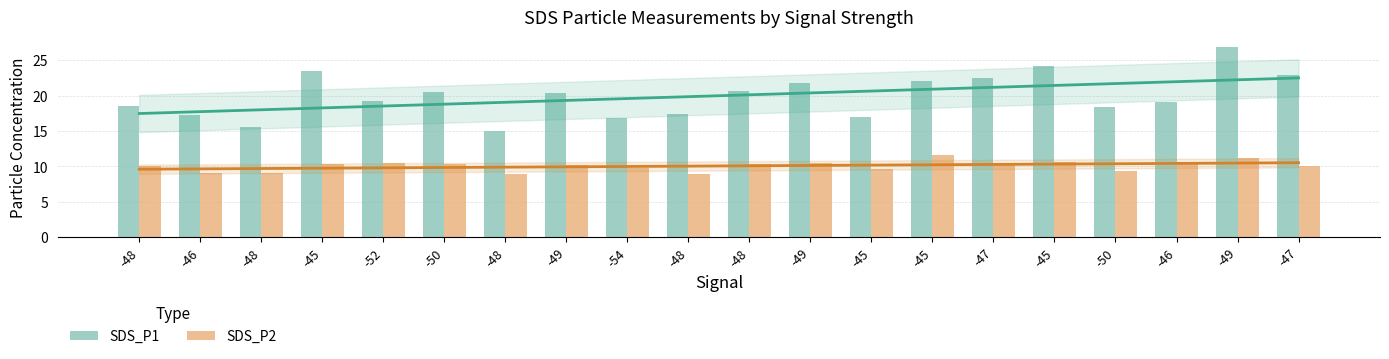

Rank the series at -48 from lowest to highest value.

SDS_P2, SDS_P1